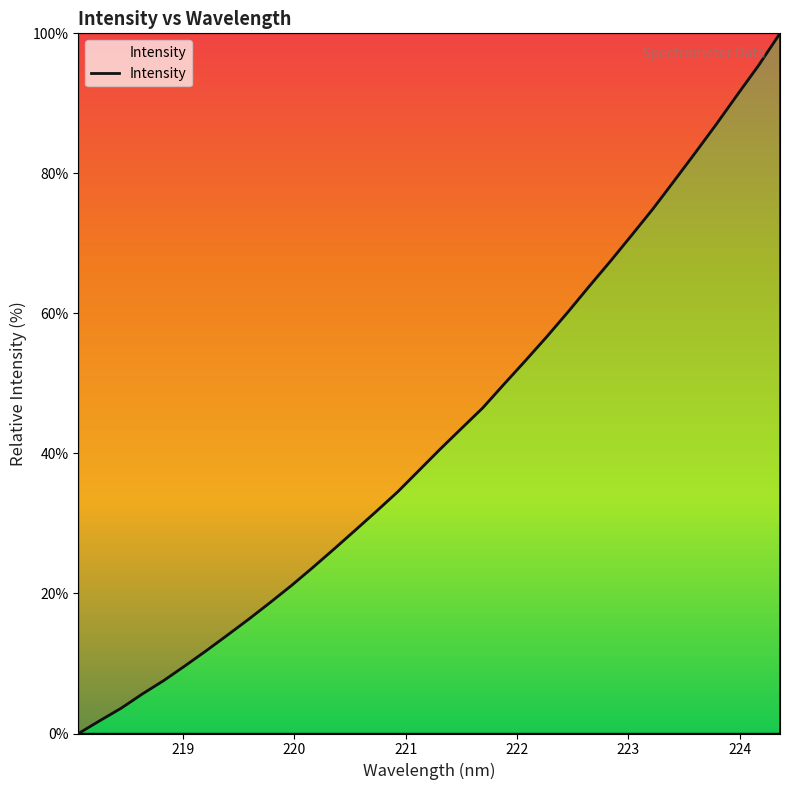

What is the maximum value shown in the chart?

100.0